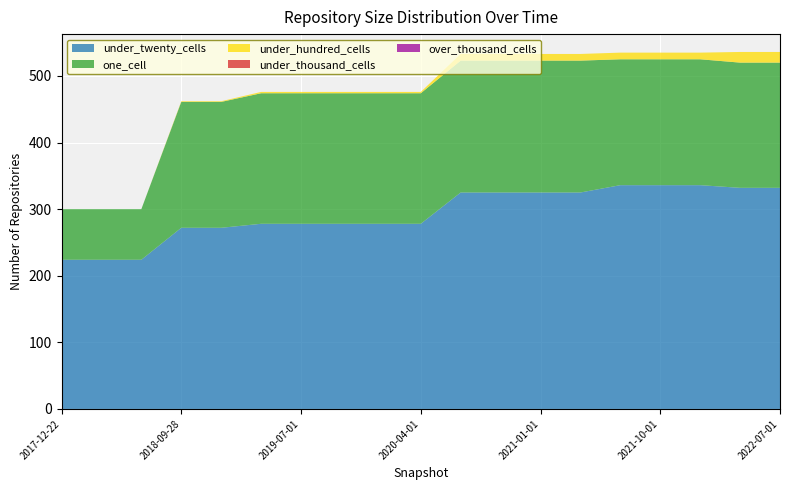

Reading right to left, transcribe all the data shown in this chart.

under_twenty_cells: 2022-07-01=332	2022-04-01=332	2022-01-01=336	2021-10-01=336	2021-07-01=336	2021-04-01=325	2021-01-01=325	2020-10-01=325	2020-07-01=325	2020-04-01=278	2020-01-01=278	2019-10-09=278	2019-07-01=278	2019-04-06=278	2019-01-01=272	2018-09-28=272	2018-07-11=224	2018-04-09=224	2017-12-22=224
one_cell: 2022-07-01=188	2022-04-01=188	2022-01-01=189	2021-10-01=189	2021-07-01=189	2021-04-01=198	2021-01-01=198	2020-10-01=198	2020-07-01=198	2020-04-01=196	2020-01-01=196	2019-10-09=196	2019-07-01=196	2019-04-06=196	2019-01-01=189	2018-09-28=189	2018-07-11=76	2018-04-09=76	2017-12-22=76
under_hundred_cells: 2022-07-01=16	2022-04-01=16	2022-01-01=10	2021-10-01=10	2021-07-01=10	2021-04-01=10	2021-01-01=10	2020-10-01=10	2020-07-01=10	2020-04-01=2	2020-01-01=2	2019-10-09=2	2019-07-01=2	2019-04-06=2	2019-01-01=1	2018-09-28=1	2018-07-11=0	2018-04-09=0	2017-12-22=0
under_thousand_cells: 2022-07-01=0	2022-04-01=0	2022-01-01=0	2021-10-01=0	2021-07-01=0	2021-04-01=0	2021-01-01=0	2020-10-01=0	2020-07-01=0	2020-04-01=0	2020-01-01=0	2019-10-09=0	2019-07-01=0	2019-04-06=0	2019-01-01=0	2018-09-28=0	2018-07-11=0	2018-04-09=0	2017-12-22=0
over_thousand_cells: 2022-07-01=0	2022-04-01=0	2022-01-01=0	2021-10-01=0	2021-07-01=0	2021-04-01=0	2021-01-01=0	2020-10-01=0	2020-07-01=0	2020-04-01=0	2020-01-01=0	2019-10-09=0	2019-07-01=0	2019-04-06=0	2019-01-01=0	2018-09-28=0	2018-07-11=0	2018-04-09=0	2017-12-22=0